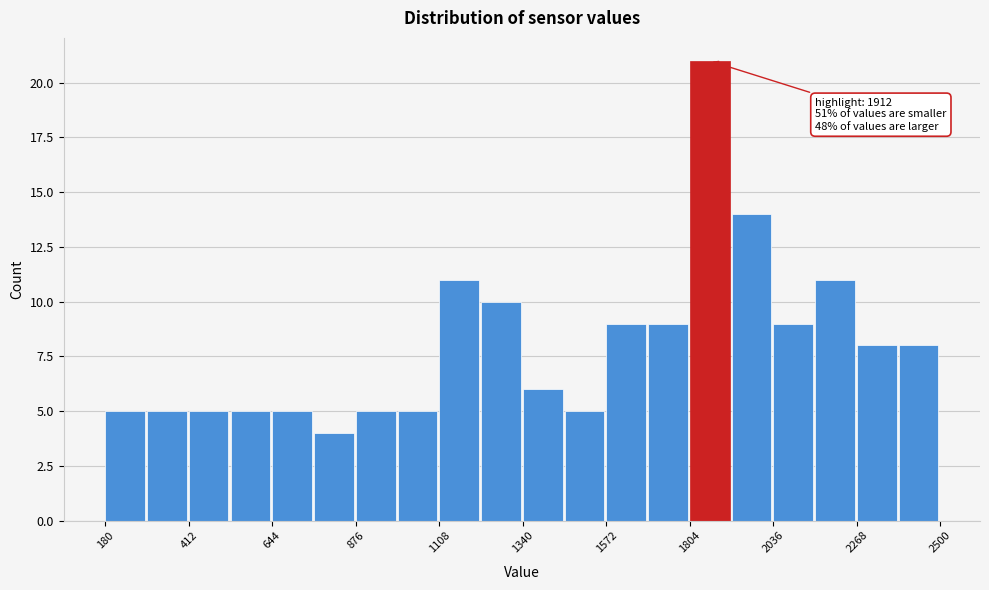

Around what value on the x-axis is the tallest bar? Give the approximate position of its centre, as read against the axis.

1850